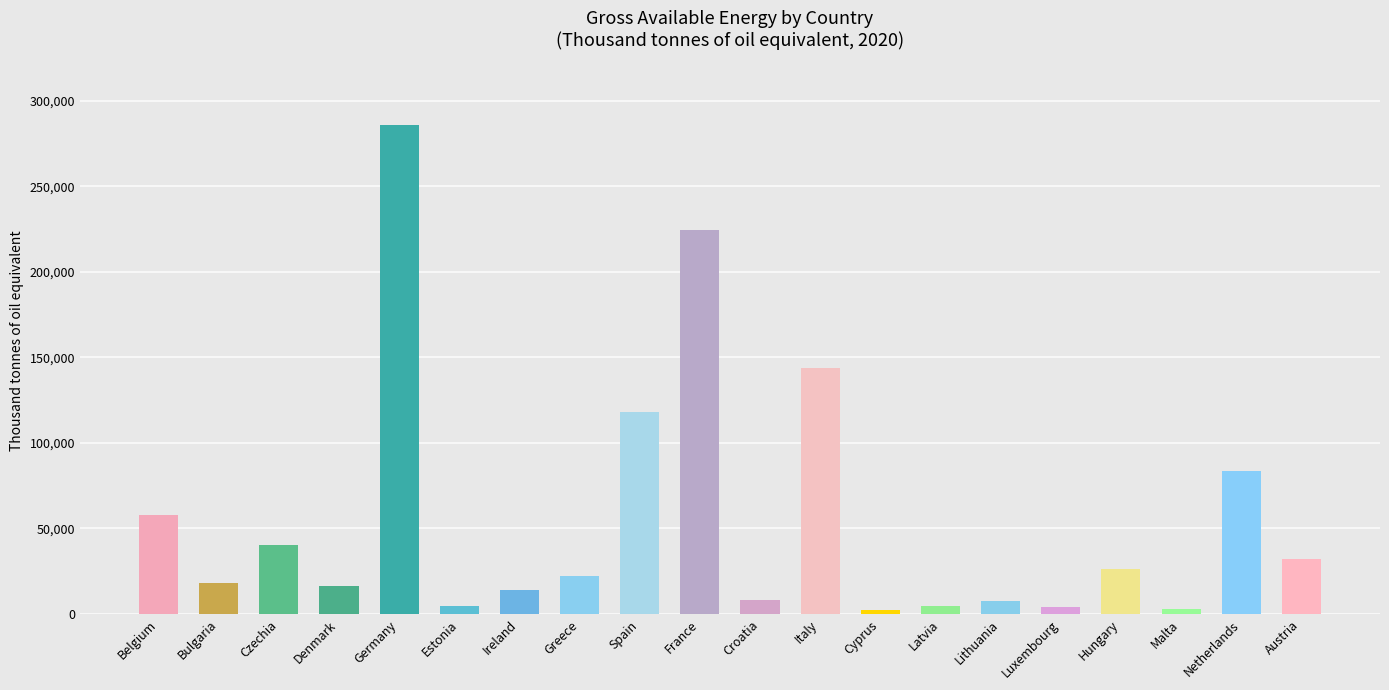

How many data points does each series have?

20